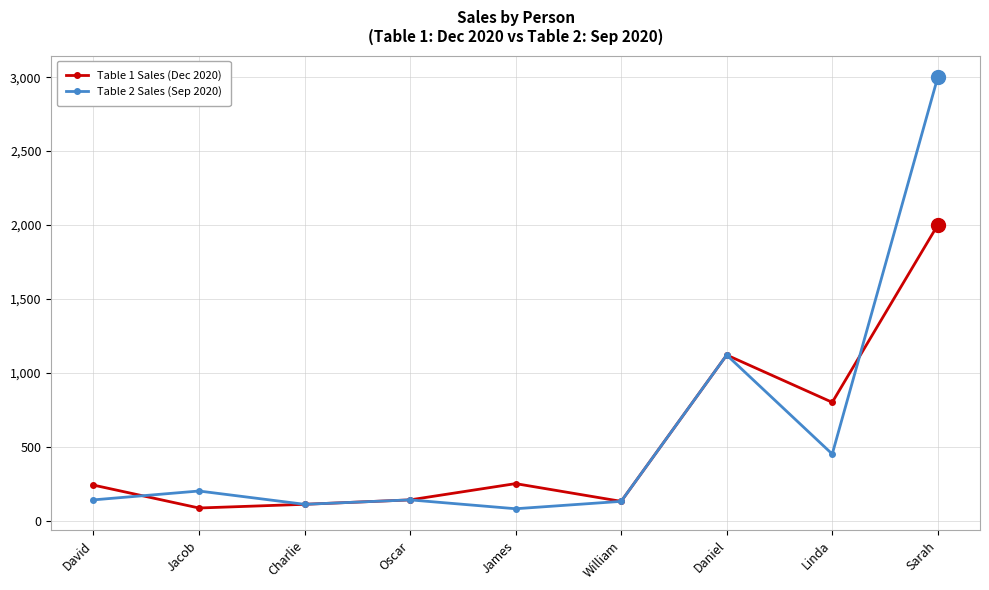

How many lines are shown in the chart?

2